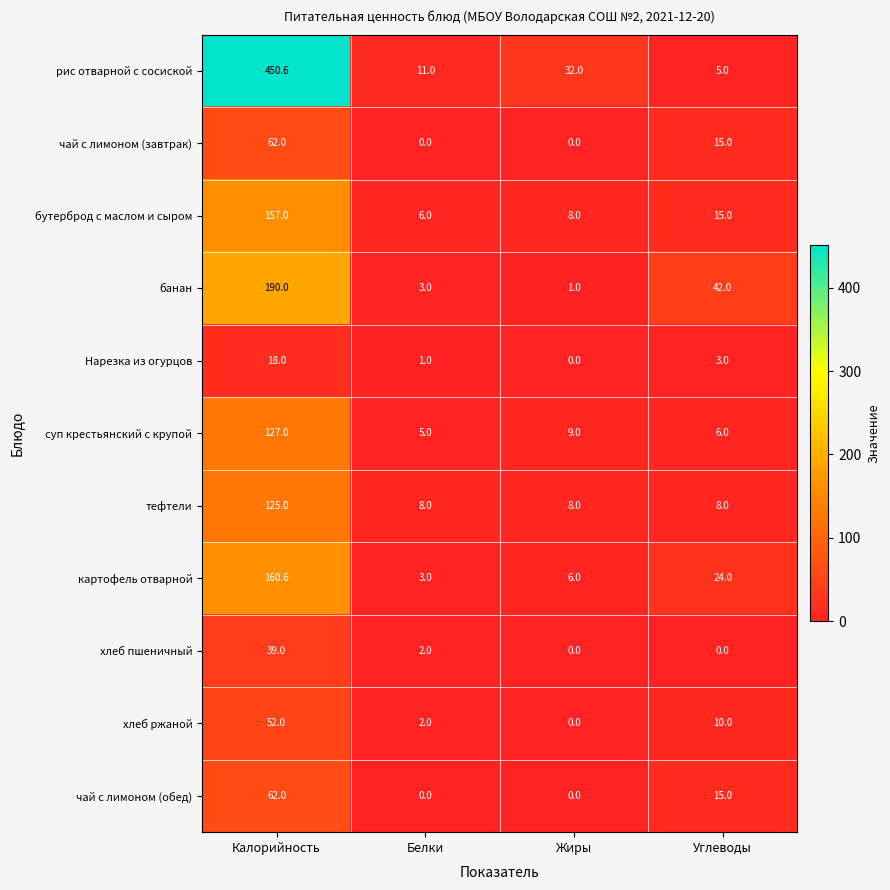

What value does the рис отварной с сосиской series have at Жиры?

32.0